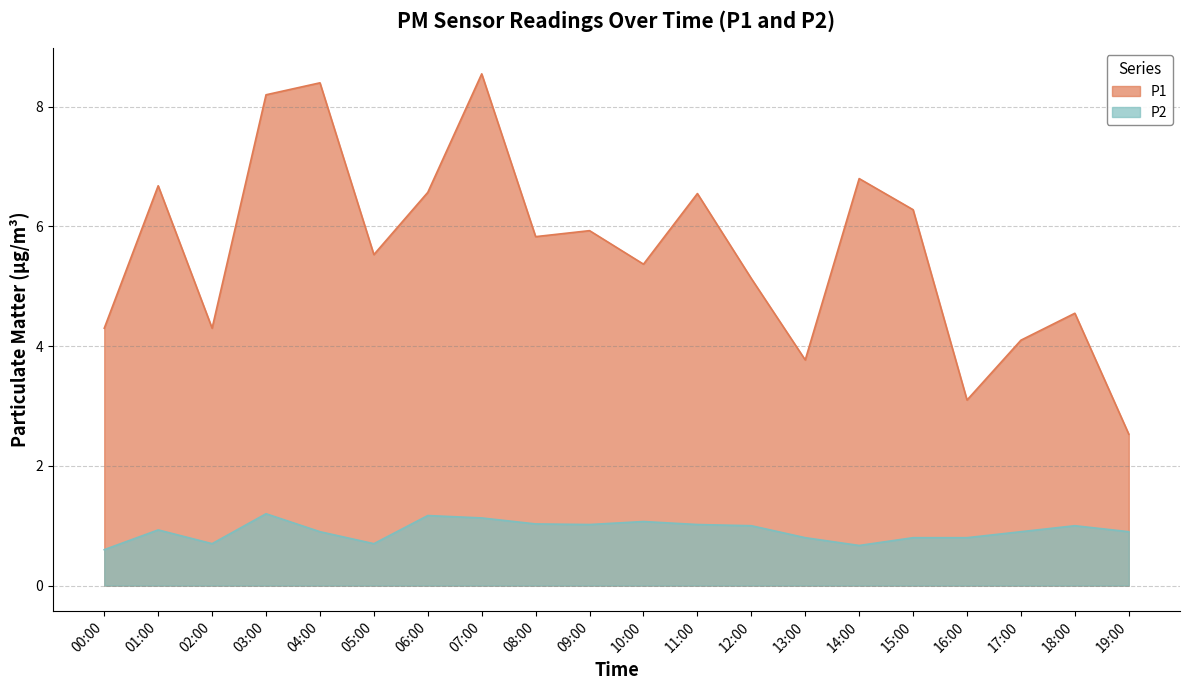

Which label corresponds to the largest value in the chart?

07:00